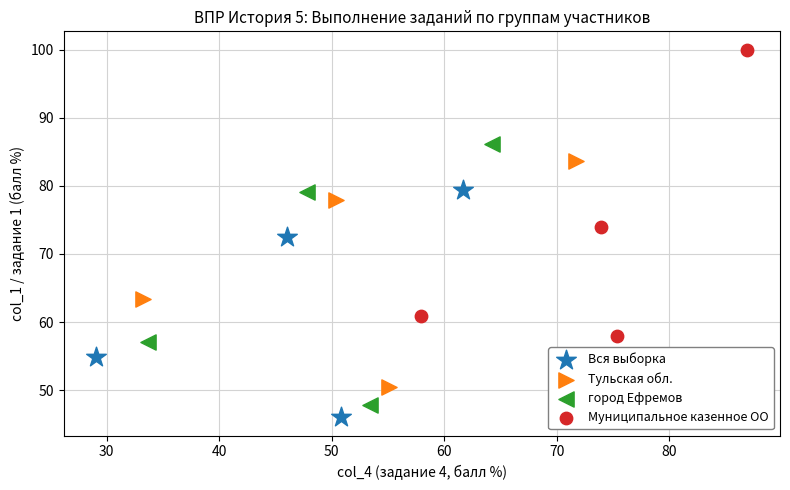

Which series reaches the maximum Y coordinate?

Муниципальное казенное ОО